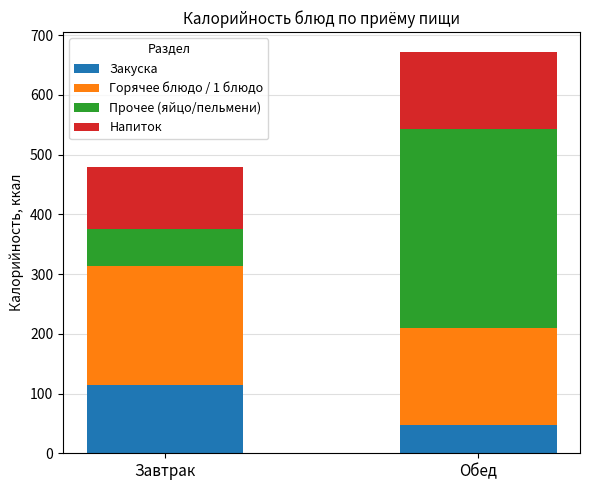

The Закуска series shows 12.0 at Обед. True or false?

False